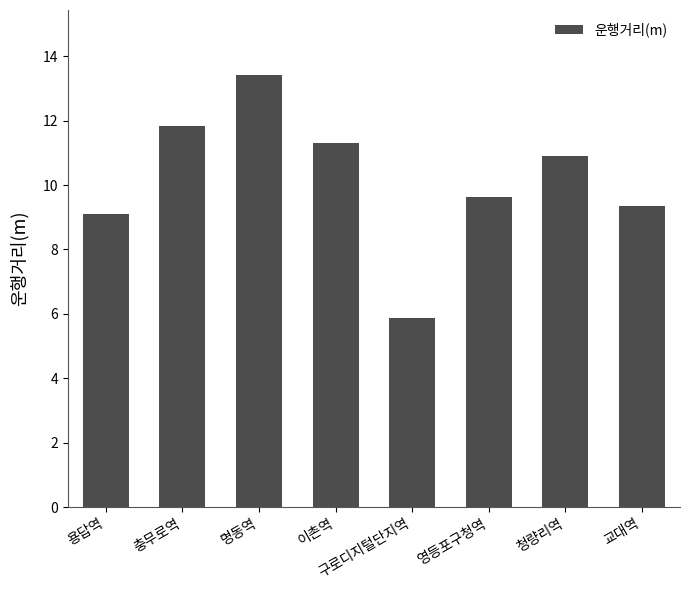

What is the change in value from 용답역 to 이촌역?

+2.2